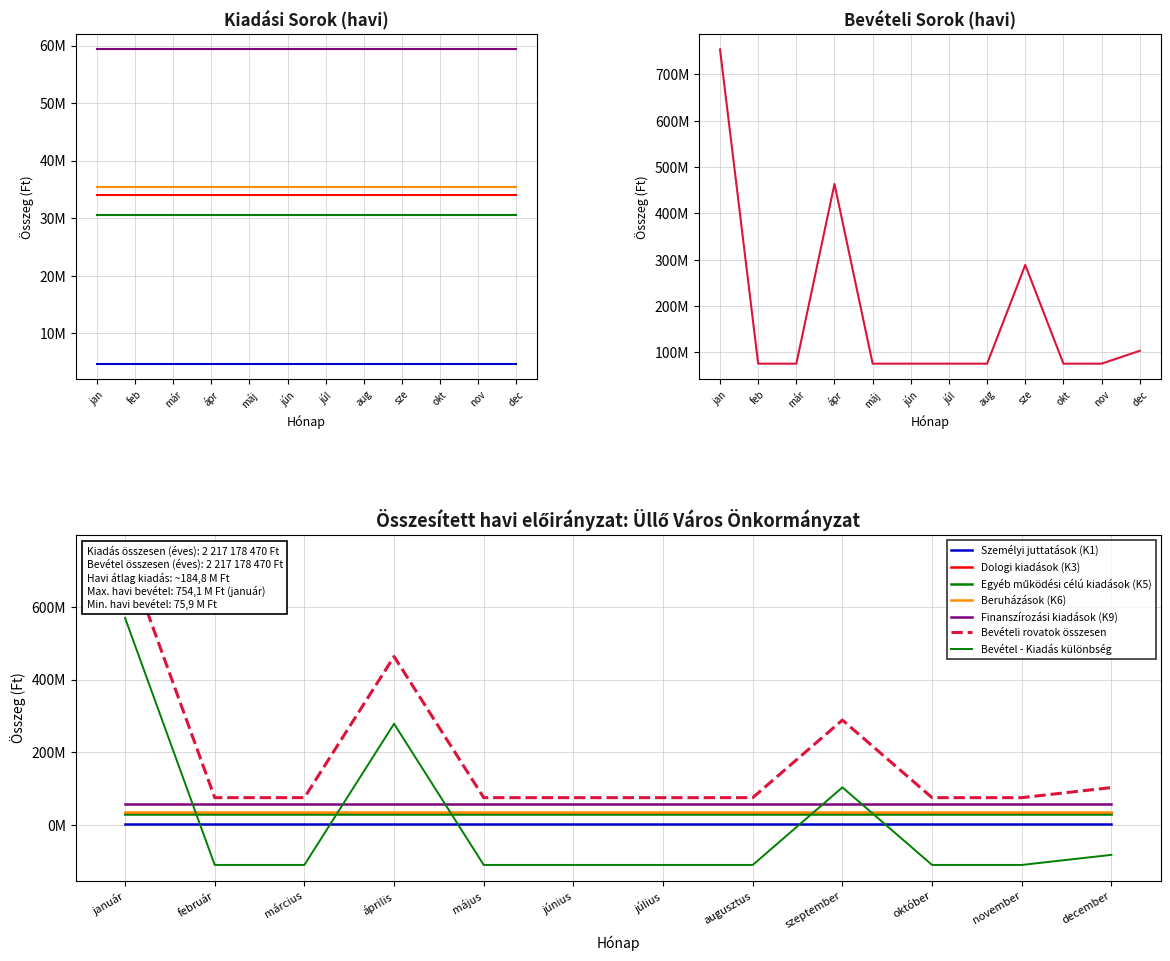

At which category is the sum across all series the highest?

január